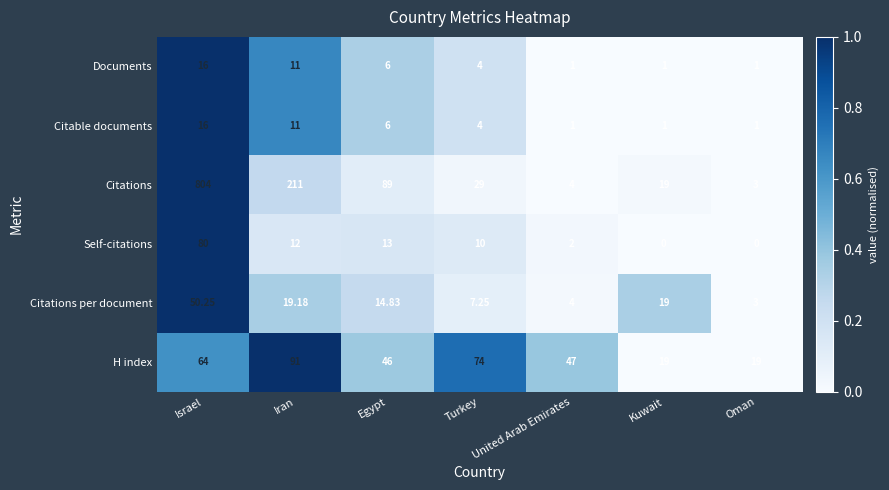

Which series has the widest spread of values?

Citations